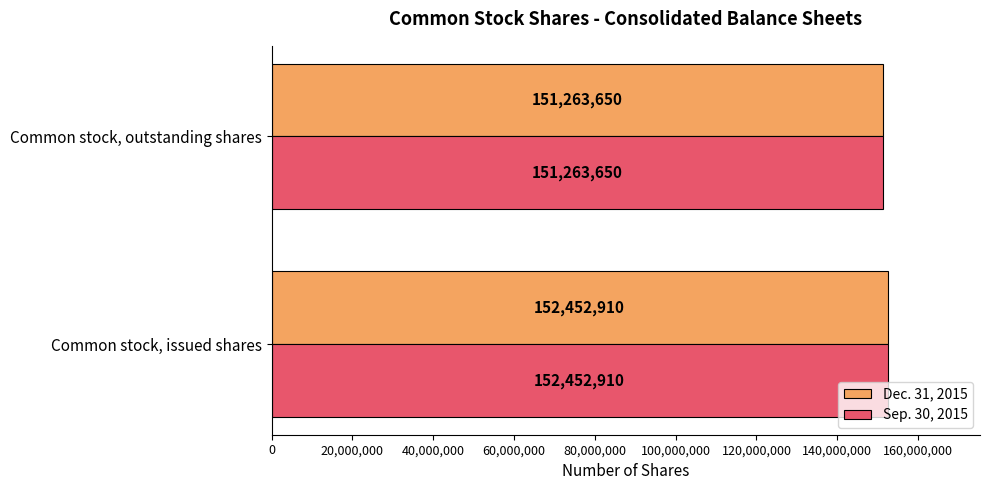

How many series are shown in this chart?

2